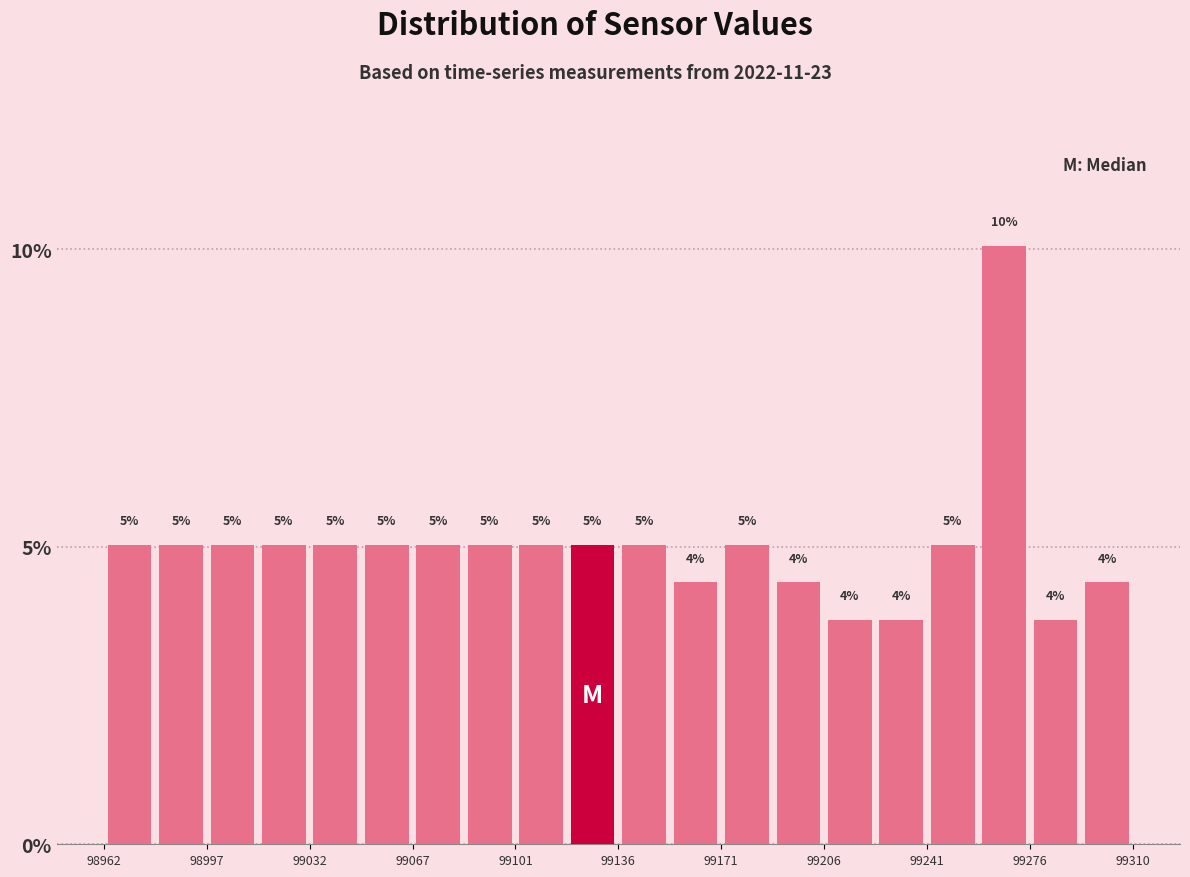

Read against the x-axis, roughly where is the centre of the tallest bar?

99265